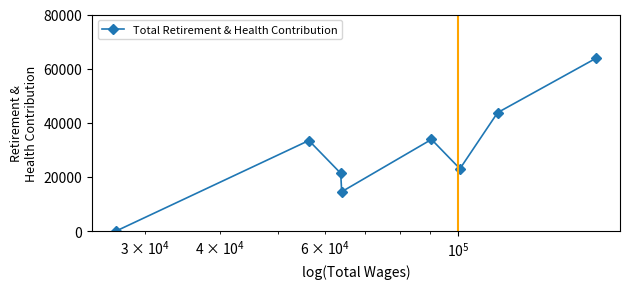

Does the chart have visible grid lines?

No